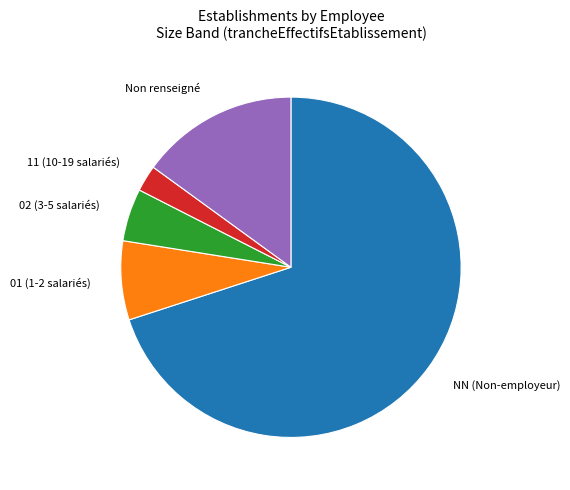

Rank the categories by value from highest to lowest.

NN (Non-employeur), Non renseigné, 01 (1-2 salariés), 02 (3-5 salariés), 11 (10-19 salariés)